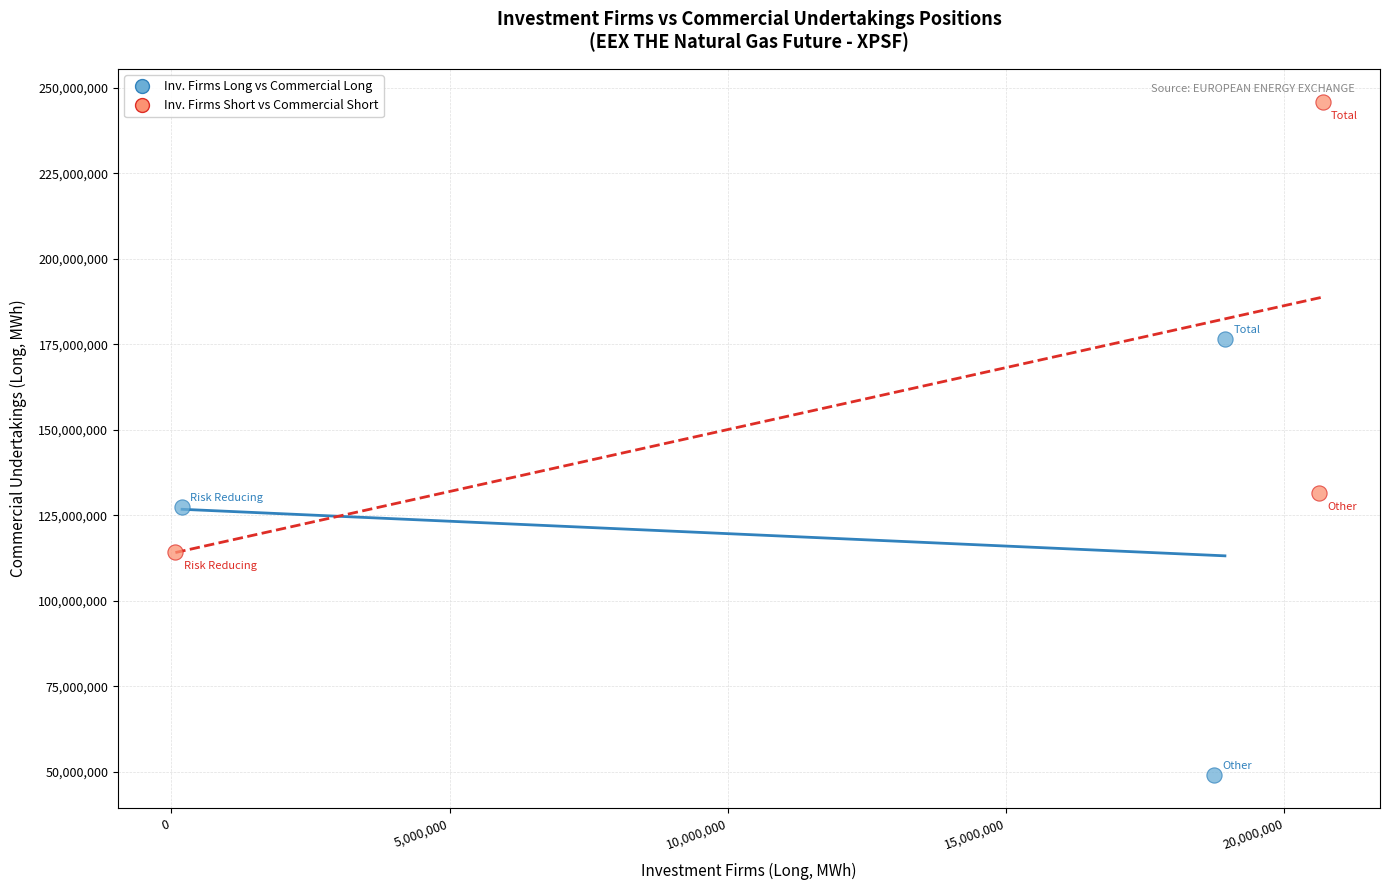

Which series contains the lowest Y value?

Inv. Firms Long vs Commercial Long